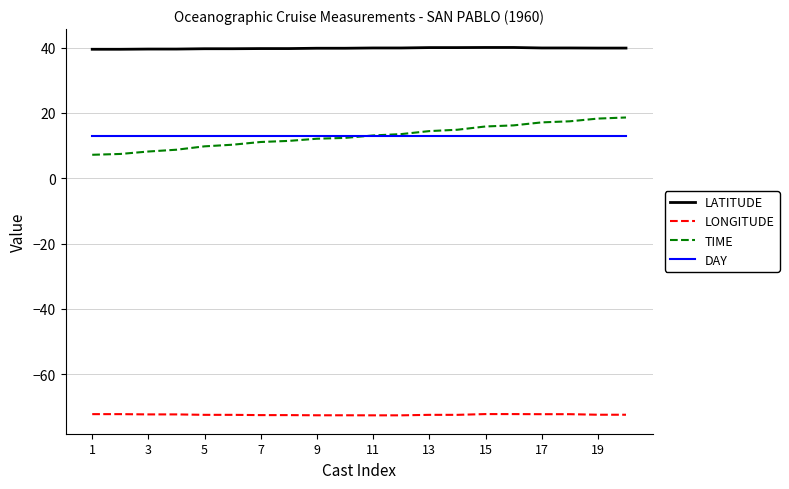

Which series has the widest spread of values?

TIME